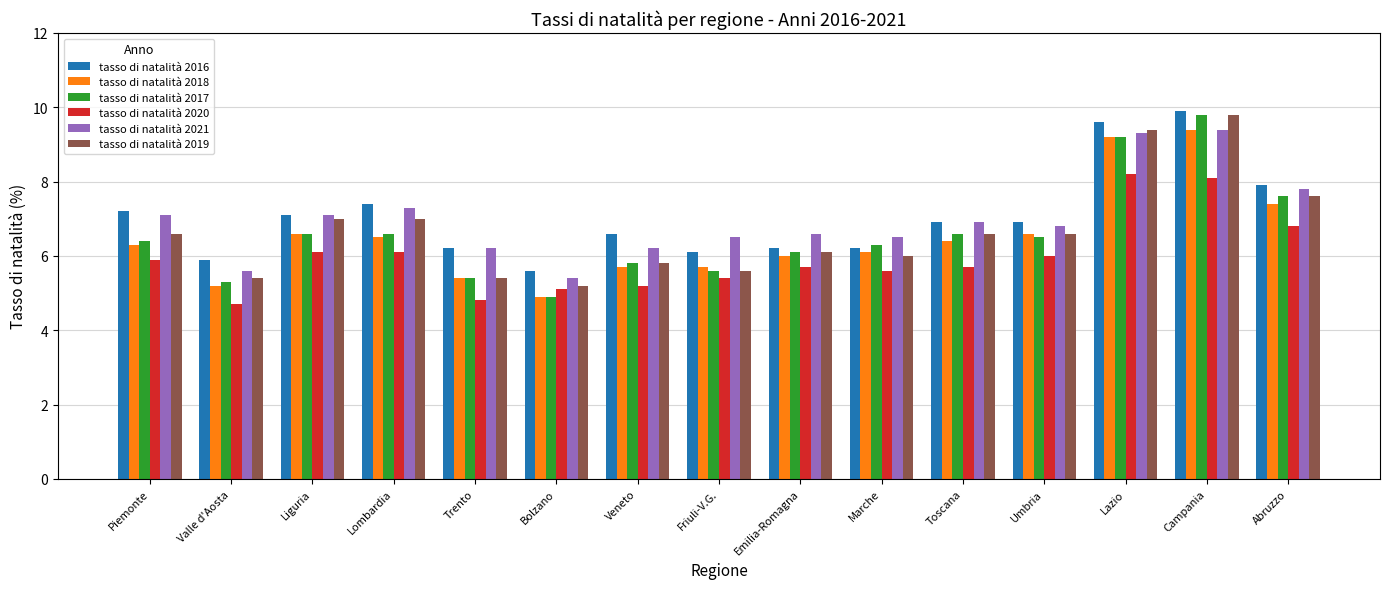

What value does the tasso di natalità 2018 series have at Abruzzo?

7.4